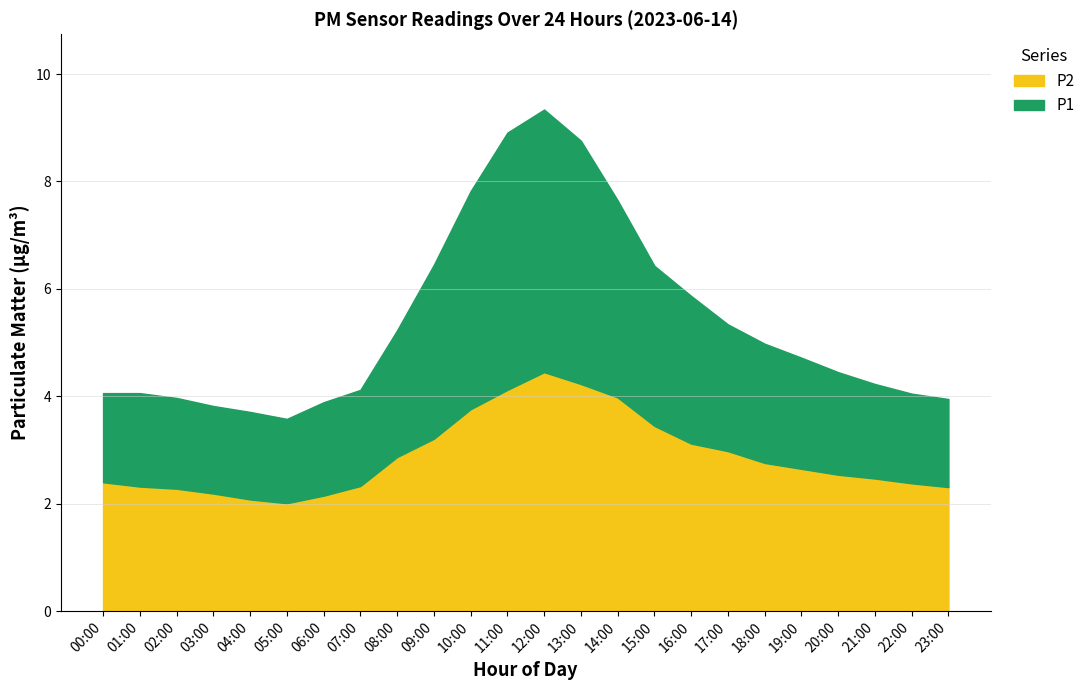

What is the average value of the P1 series?

5.4